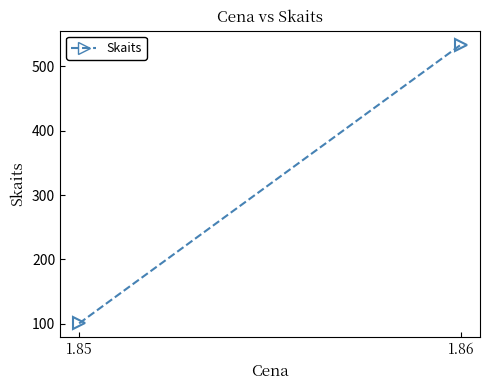

What is the sum of the values at 1.86 and 1.85?

634.3